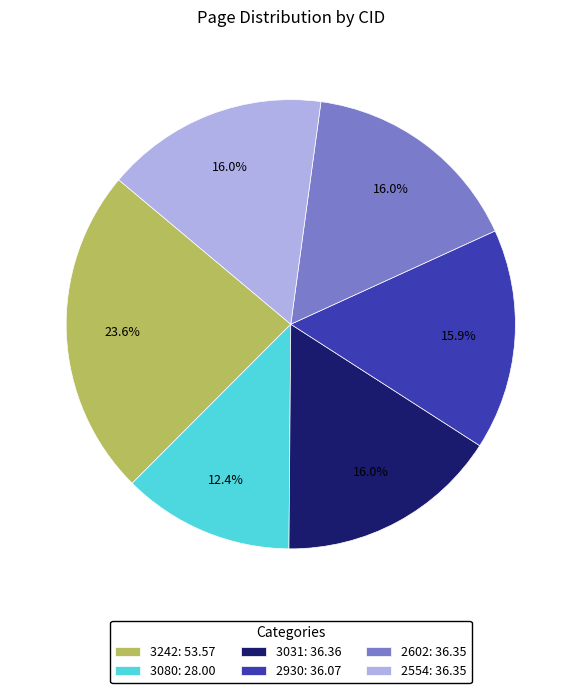

The 3242 slice represents 14% of the pie. True or false?

False